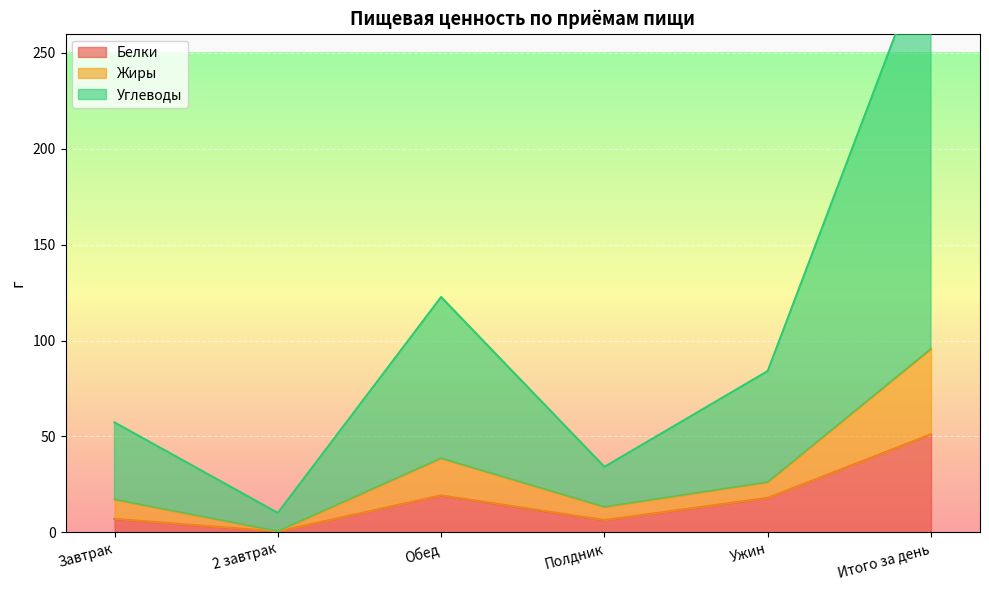

Between Завтрак and Ужин, which is larger?

Ужин